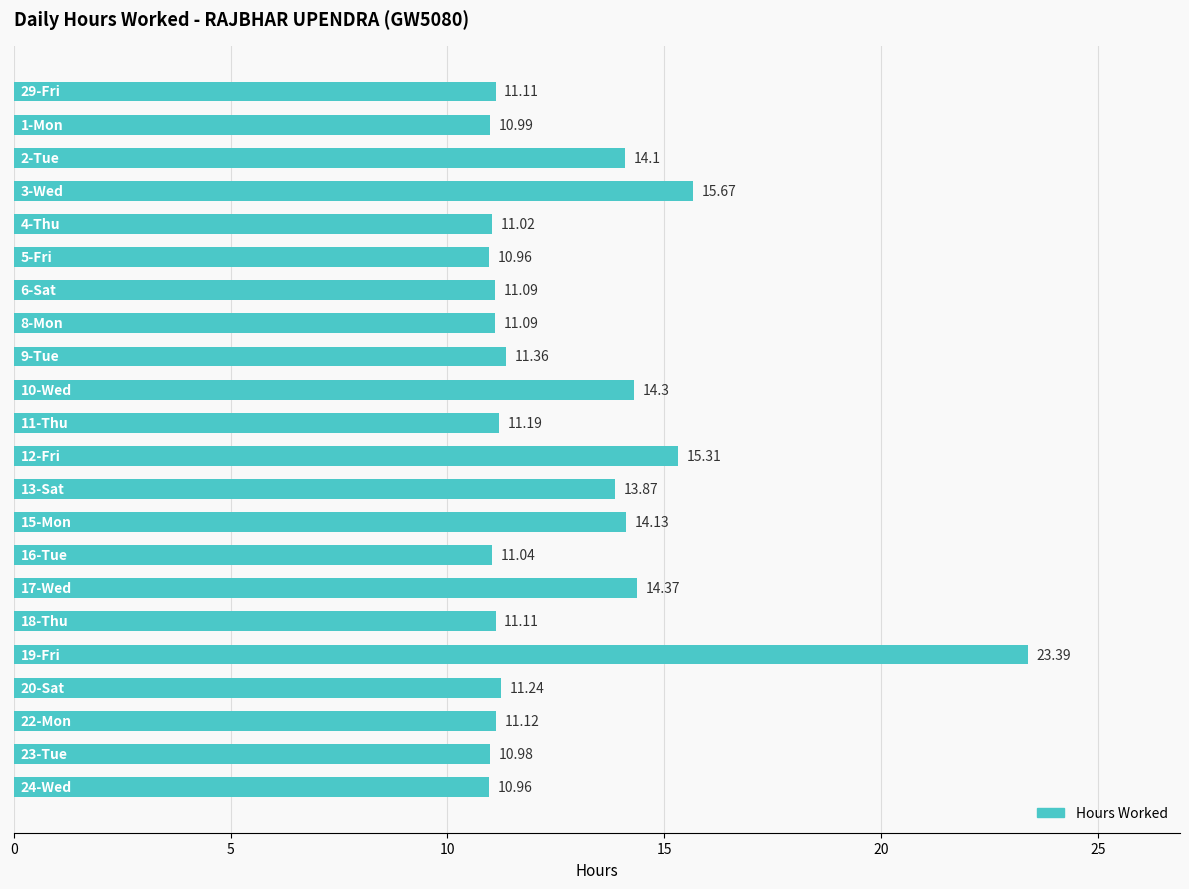

What is the difference between the maximum and minimum values?

12.4